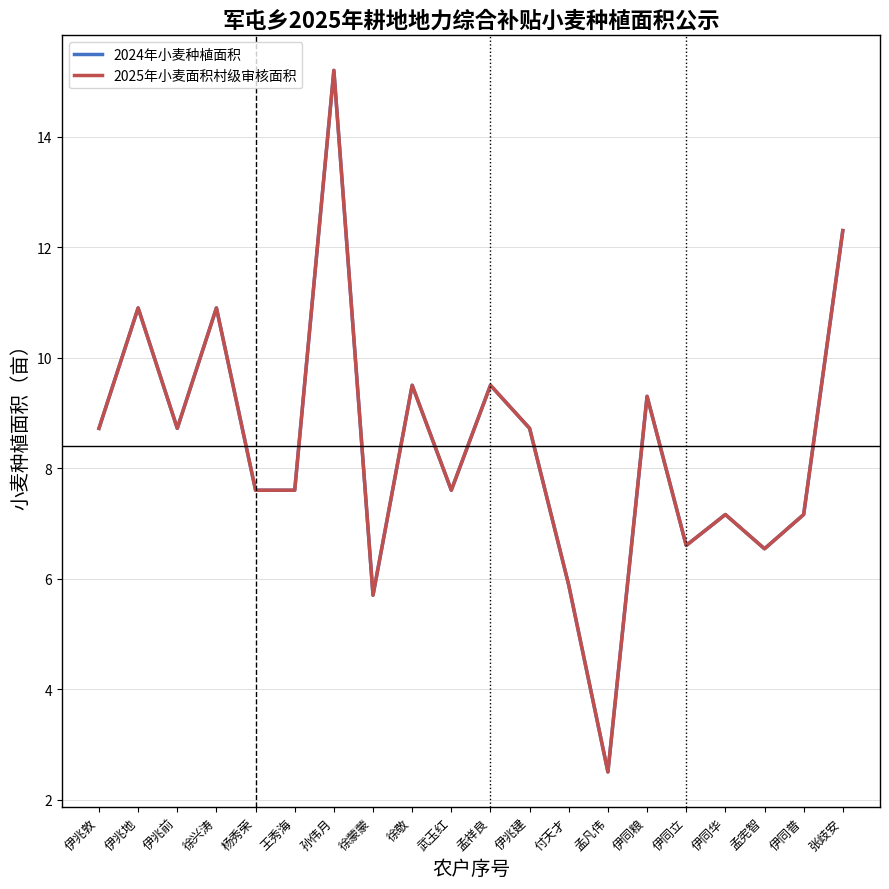

What is the sum of the 2024年小麦种植面积 values at 王秀海 and 徐蒙蒙?

13.3